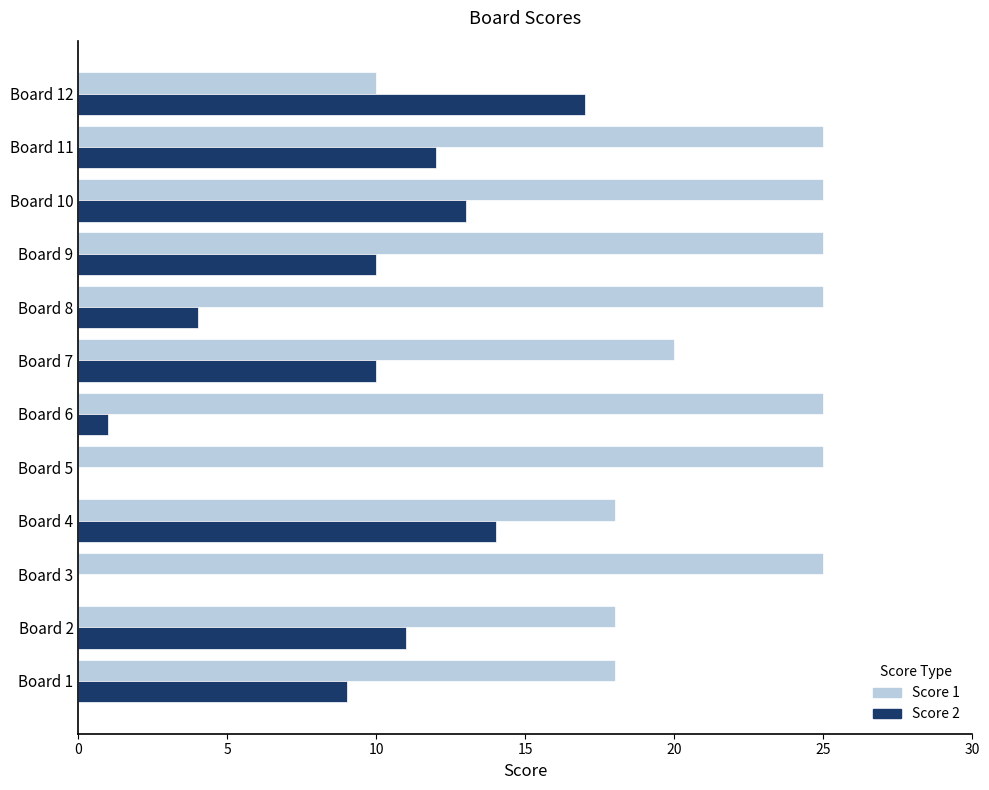

The Score 1 series shows 10 at Board 12. True or false?

True